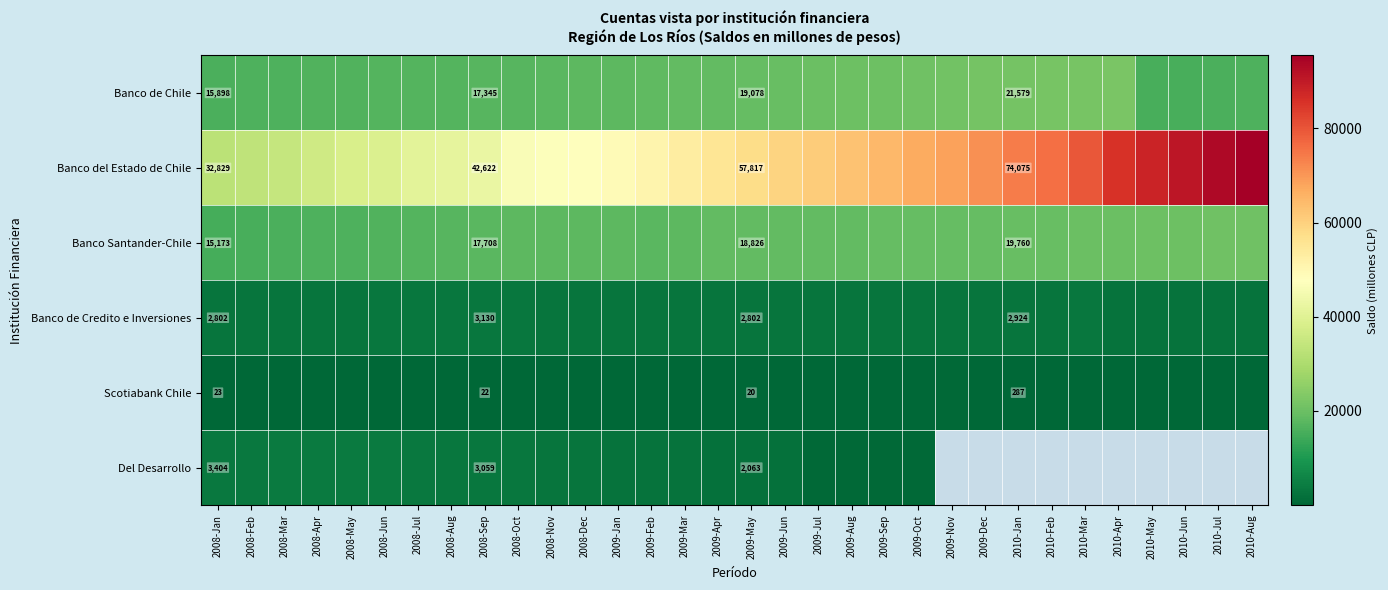

Is it true that Banco de Credito e Inversiones equals 2924 at 2010-Jan?

True